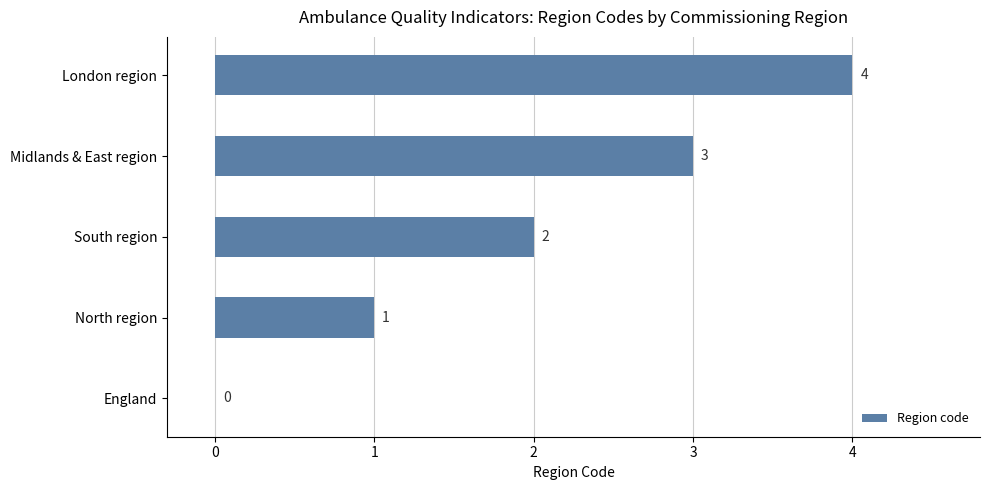

What is the sum of the values at South region and North region?

3